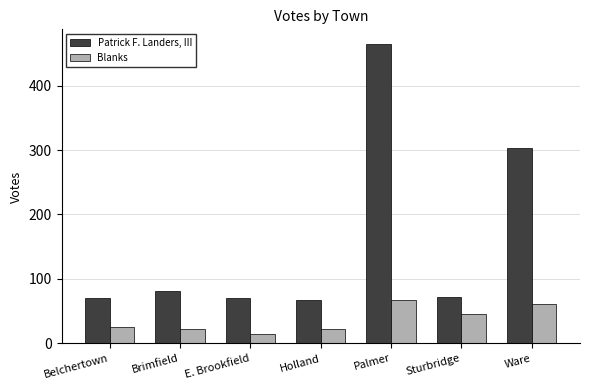

Which label corresponds to the largest value in the chart?

Palmer